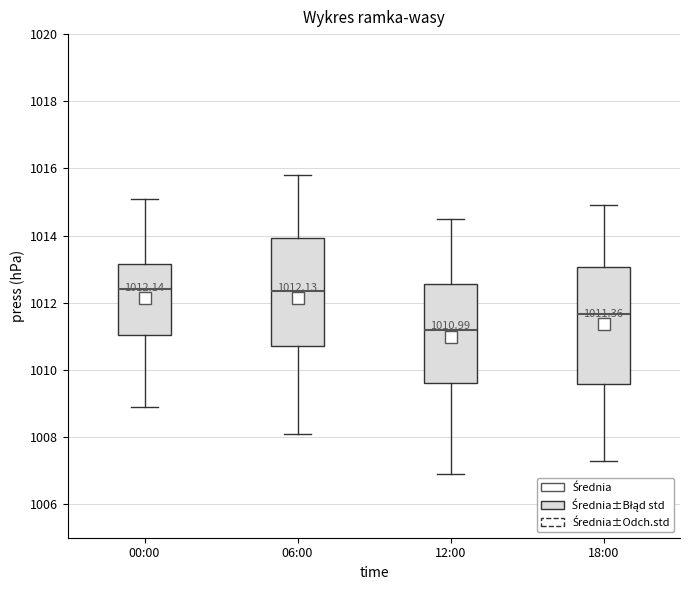

Which box is the tallest, from its lower edge to its upper edge?

18:00